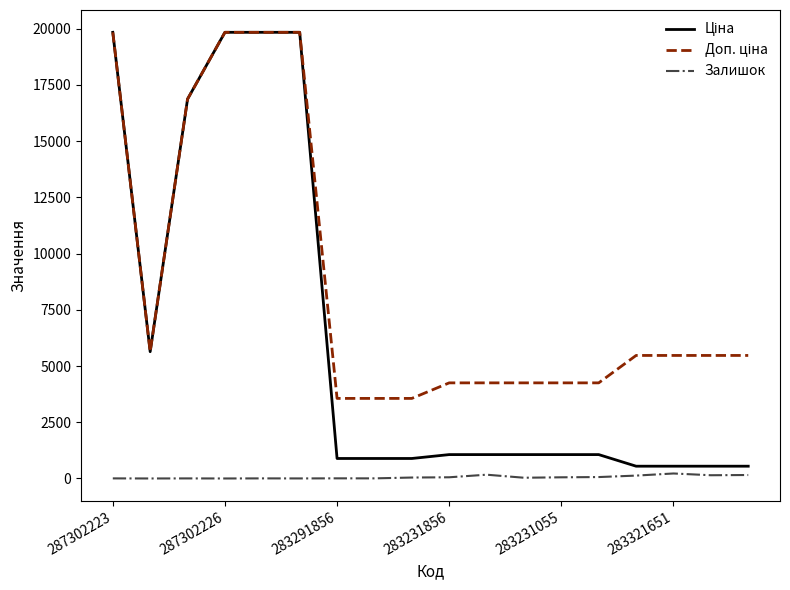

What is the greatest value displayed?

19831.1